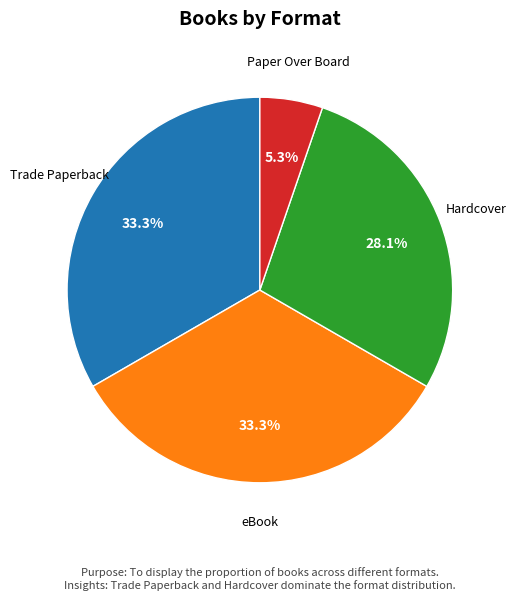

Between eBook and Hardcover, which is larger?

eBook